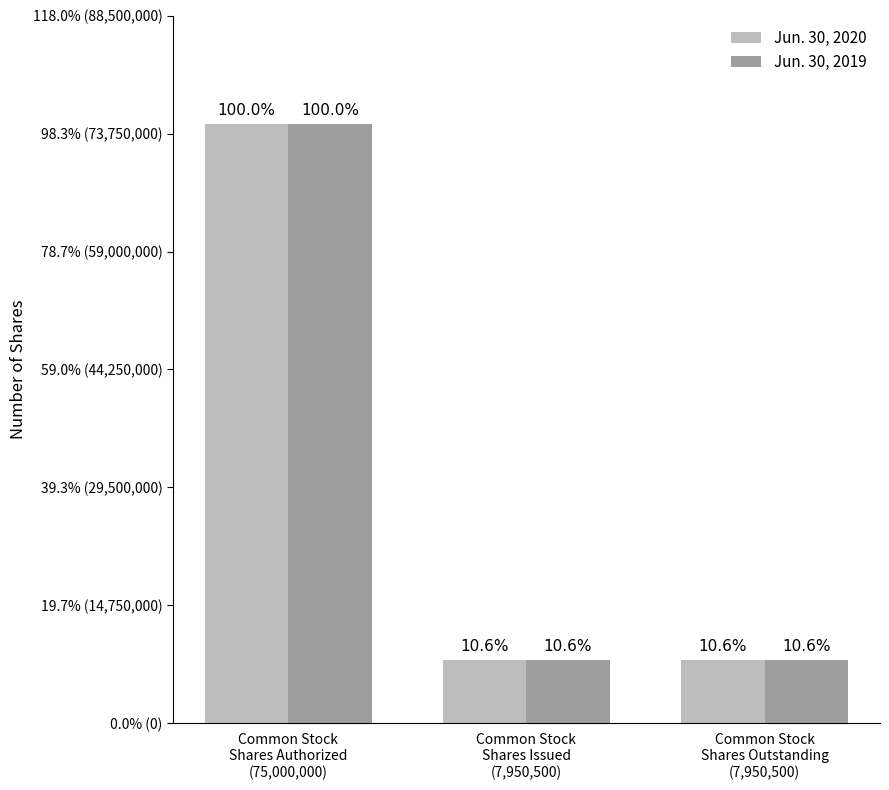

What is the highest value of the Jun. 30, 2019 series?

75000000